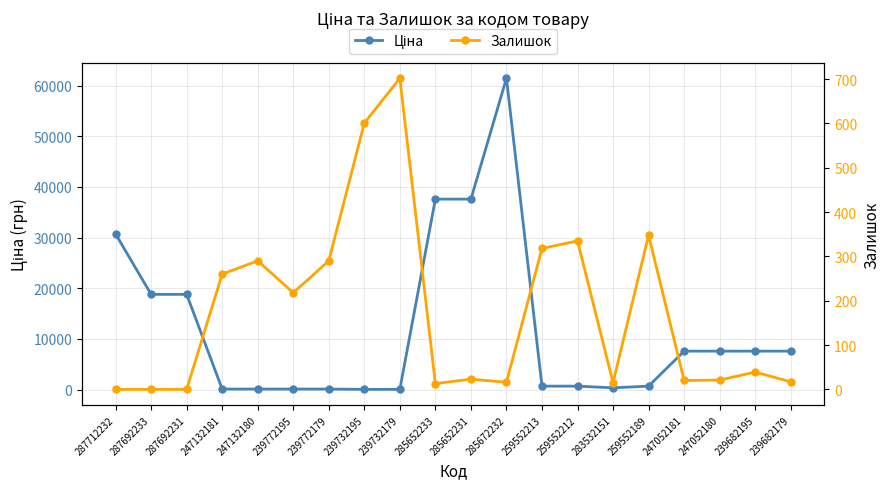

True or false: Ціна has a value of 28643.7 at 287692231.

False